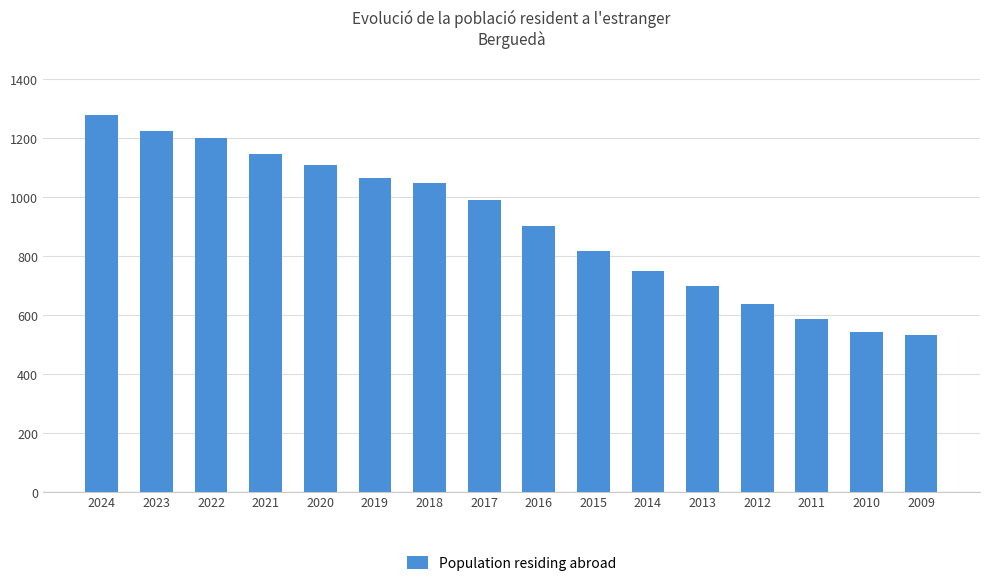

How many distinct data groups are displayed?

1